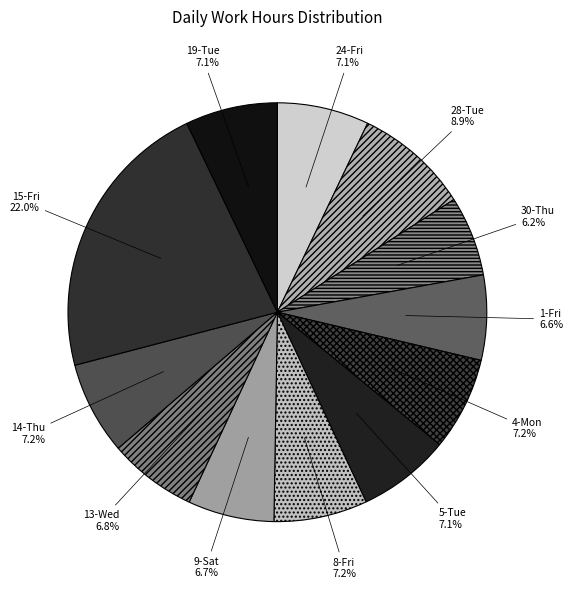

To the nearest percent, what is the difference between the largest and smallest slice percentages?

16%